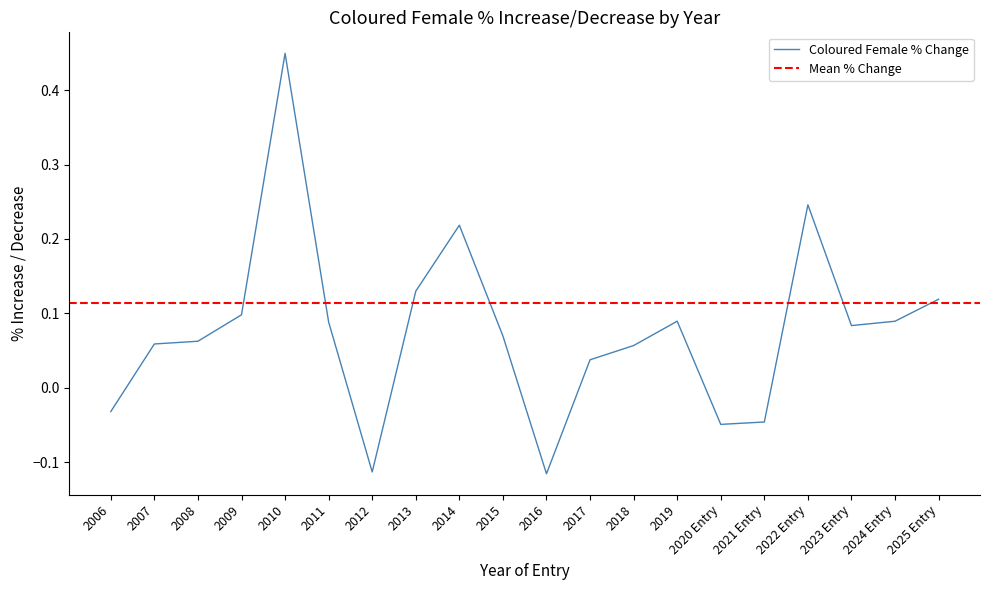

What is the label of the 7th point from the right?

2019